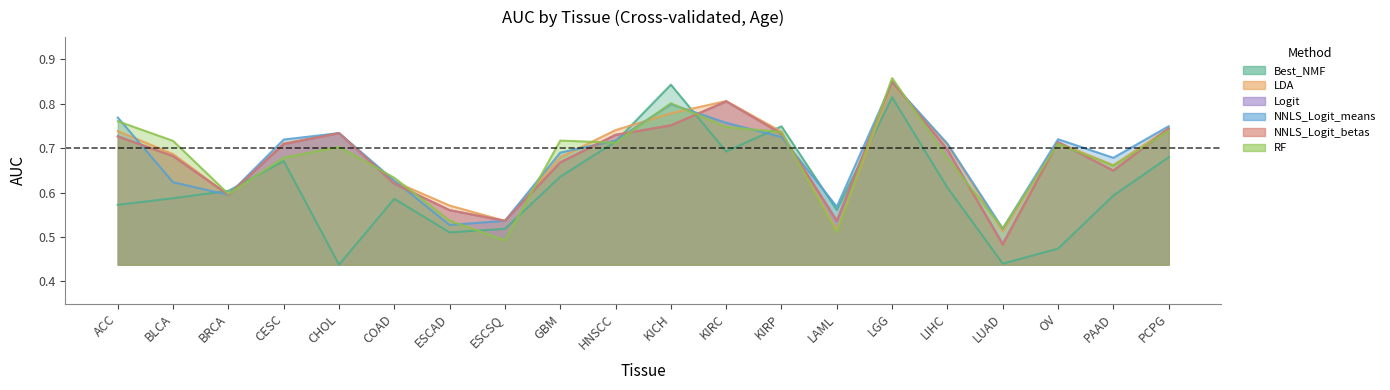

Which series has the largest total across all categories?

LDA